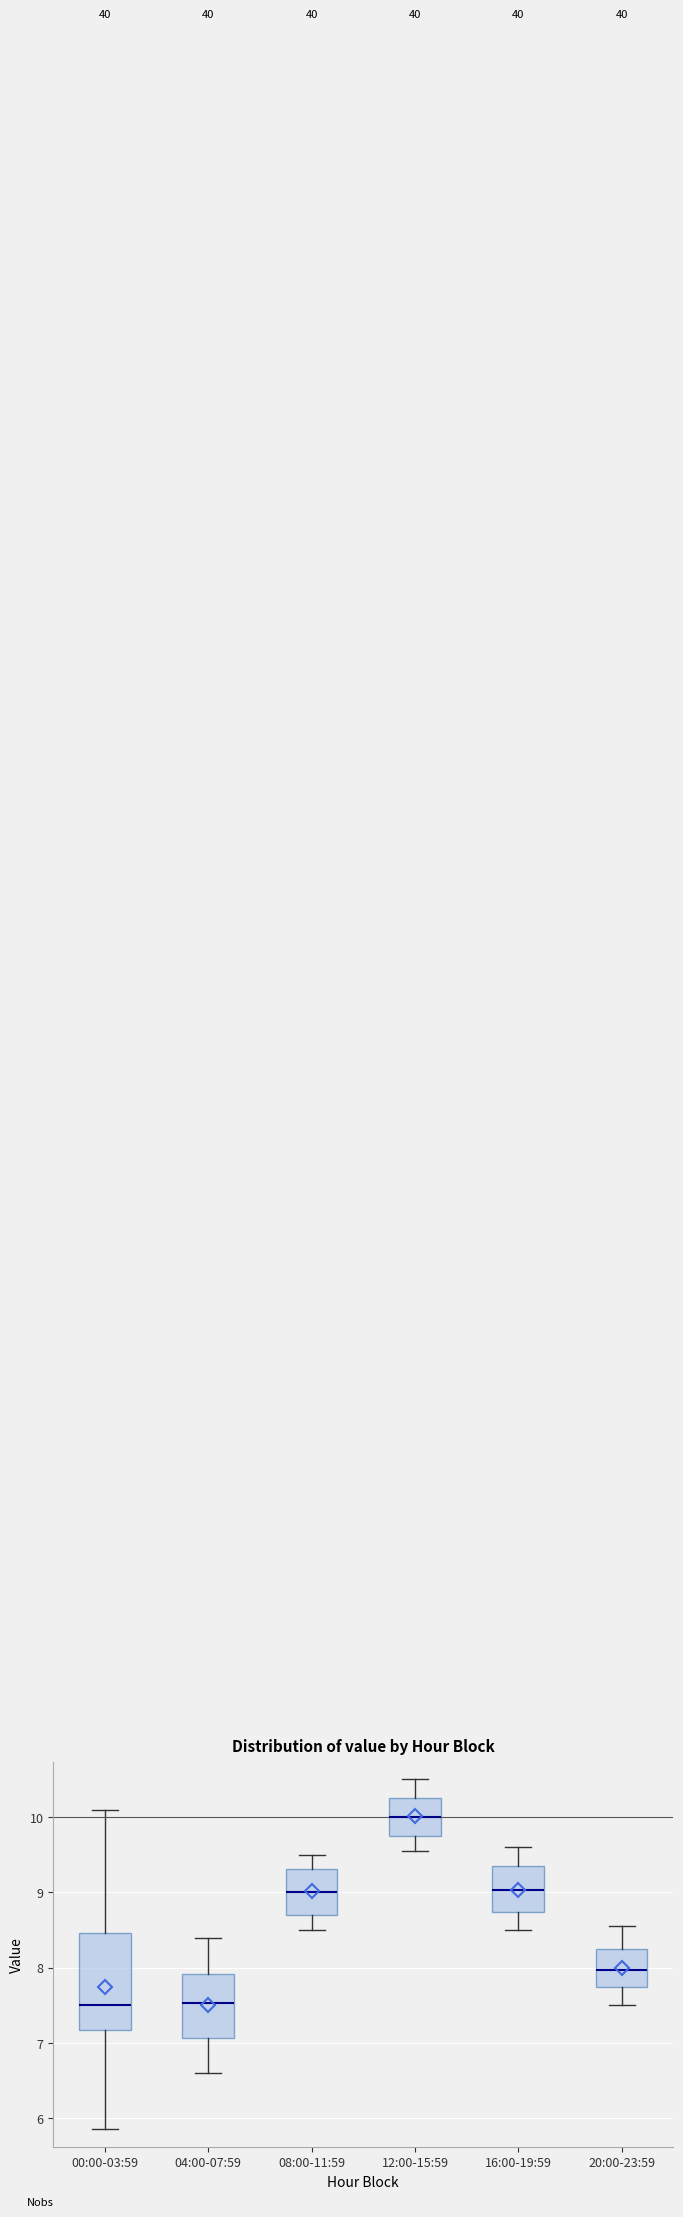

Reading left to right, read every box against the y-axis: the position of its median line, the range the box covers, and the ends of its whiskers. The values are not printed on the chart, so give them approximately, as read against the axis.

00:00-03:59: median 7.5, box 7.2 to 8.5, whiskers 5.9 to 10.1
04:00-07:59: median 7.5, box 7.1 to 7.9, whiskers 6.6 to 8.4
08:00-11:59: median 9.0, box 8.7 to 9.3, whiskers 8.5 to 9.5
12:00-15:59: median 10.0, box 9.8 to 10.3, whiskers 9.6 to 10.5
16:00-19:59: median 9.0, box 8.7 to 9.4, whiskers 8.5 to 9.6
20:00-23:59: median 8.0, box 7.7 to 8.3, whiskers 7.5 to 8.6